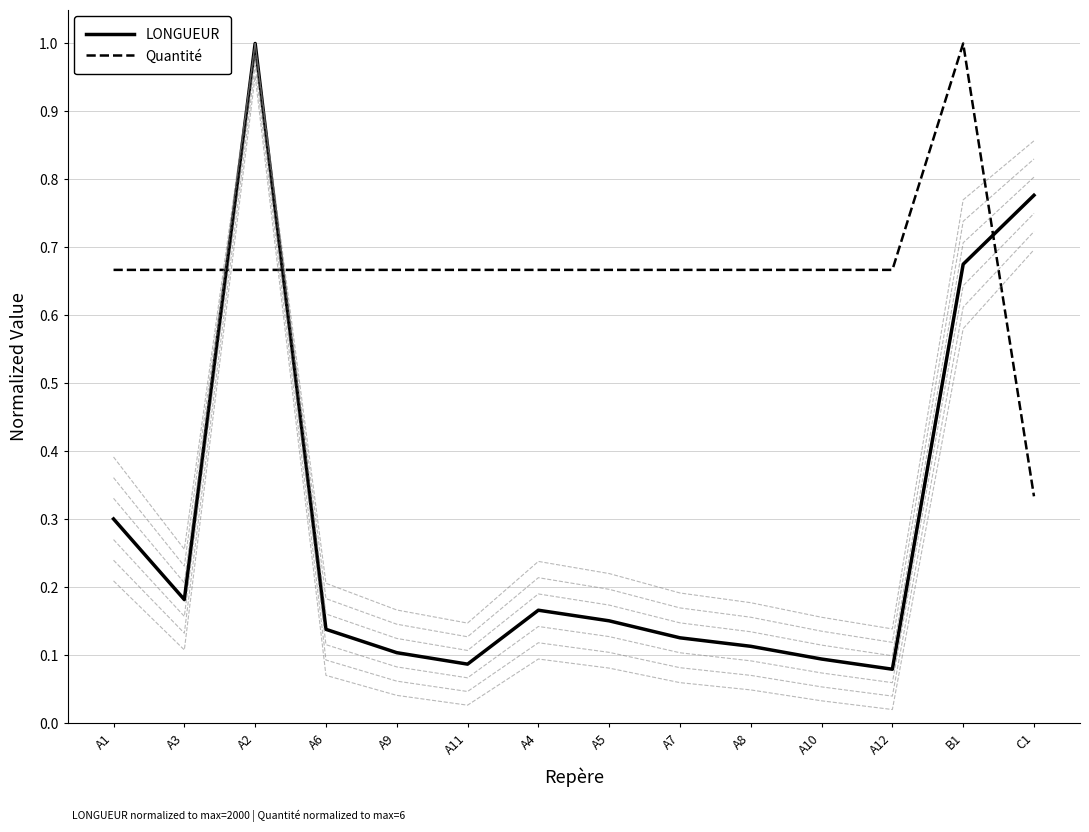

What is the minimum value shown in the chart?

0.1